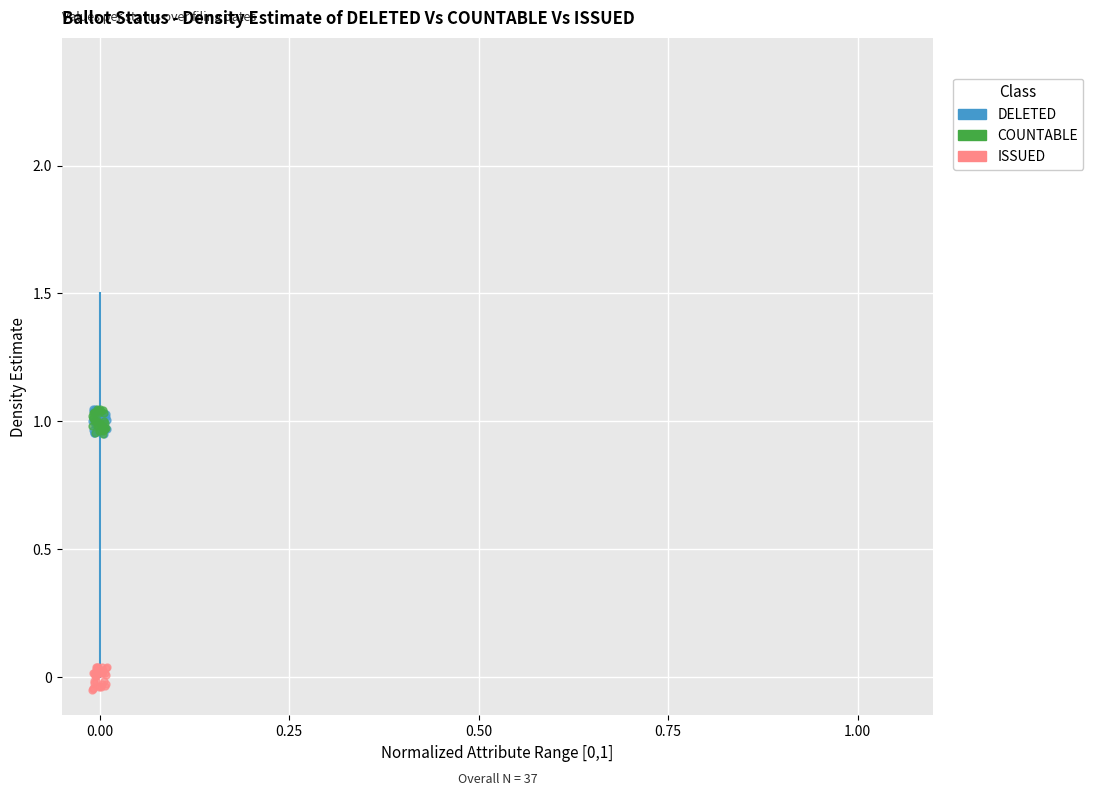

Which series contains the lowest Y value?

ISSUED